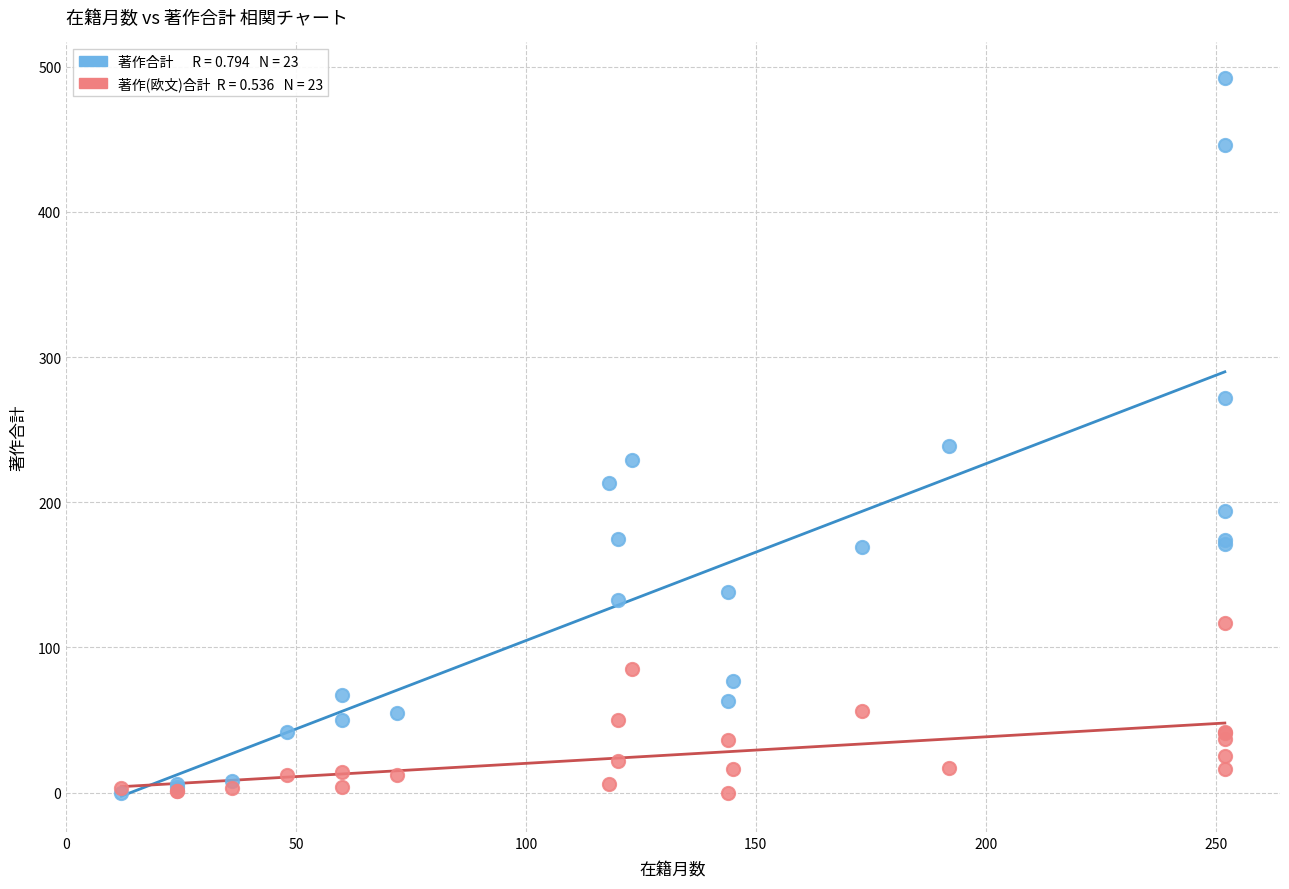

Across all series, what Y value is closest to 246?

239